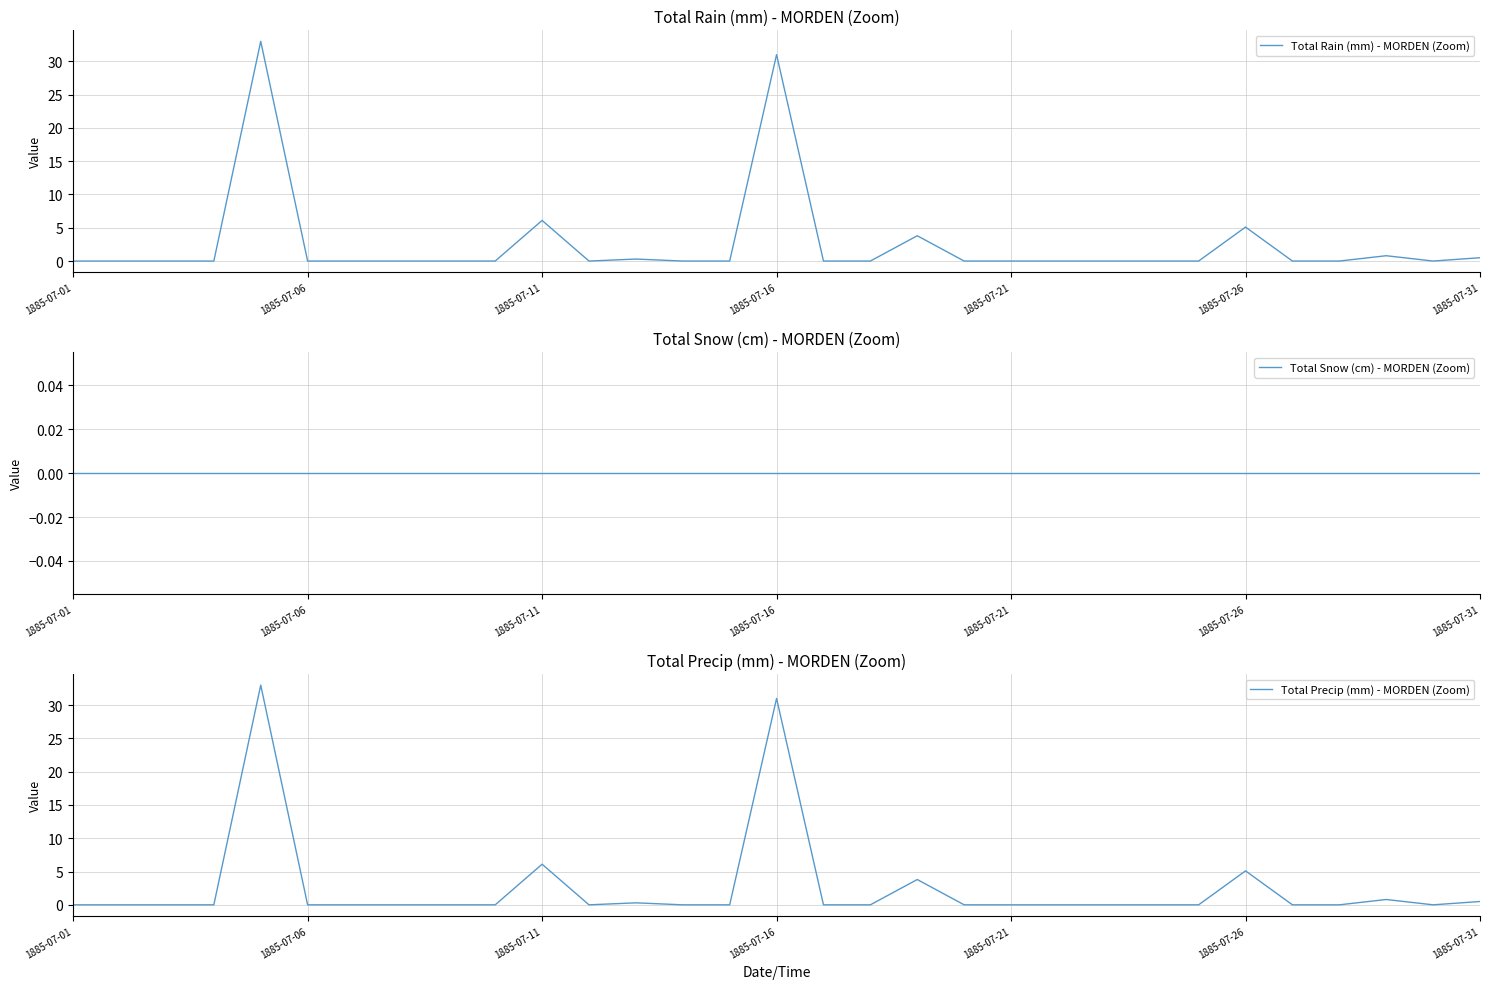

True or false: Total Rain (mm) - MORDEN (Zoom) and Total Snow (cm) - MORDEN (Zoom) cross at least once.

False